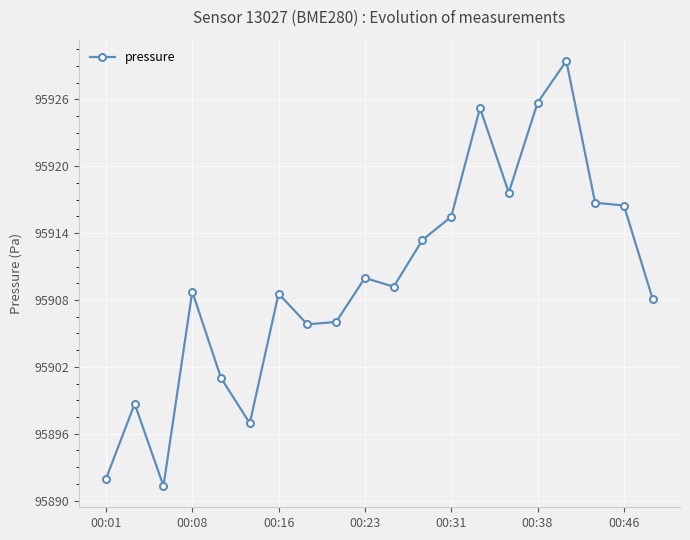

What is the value of the 1st point from the left?

95891.9